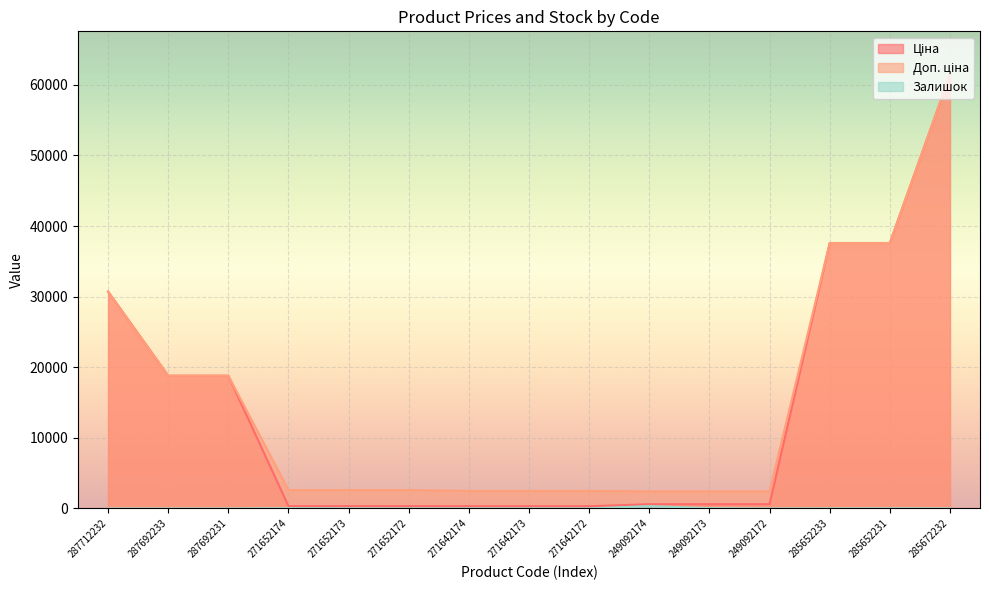

Between 285672232 and 287712232, which is larger?

285672232